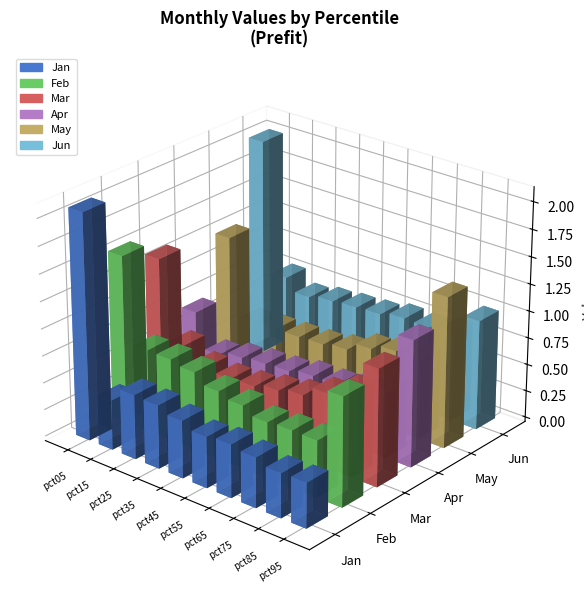

Reading right to left, extract all data points from this chart.

Jan: 0.4	0.4	0.5	0.5	0.5	0.5	0.6	0.6	0.5	2.1
Feb: 1.0	0.5	0.5	0.5	0.6	0.6	0.7	0.8	0.8	1.5
Mar: 1.1	0.8	0.7	0.6	0.5	0.5	0.5	0.5	0.6	1.4
Apr: 1.2	0.6	0.6	0.5	0.5	0.5	0.5	0.4	0.4	0.7
May: 1.4	0.7	0.7	0.7	0.6	0.6	0.5	0.5	0.5	1.3
Jun: 1.0	0.8	0.8	0.8	0.8	0.7	0.7	0.7	0.8	2.0